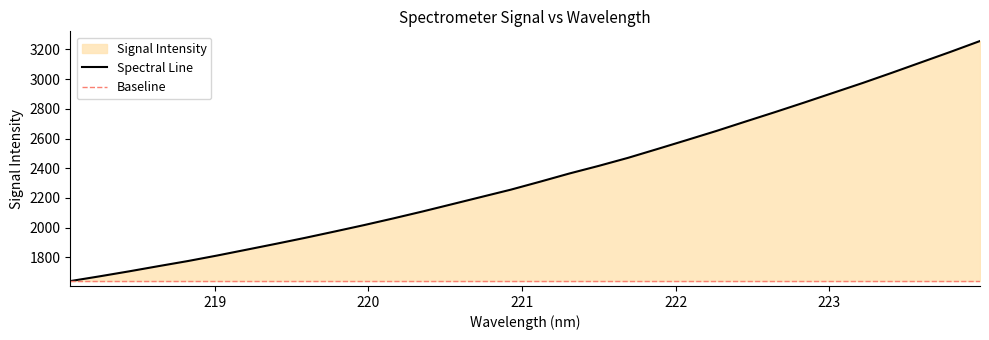

What is the change in value from 220.9264 to 223.408?

+786.8